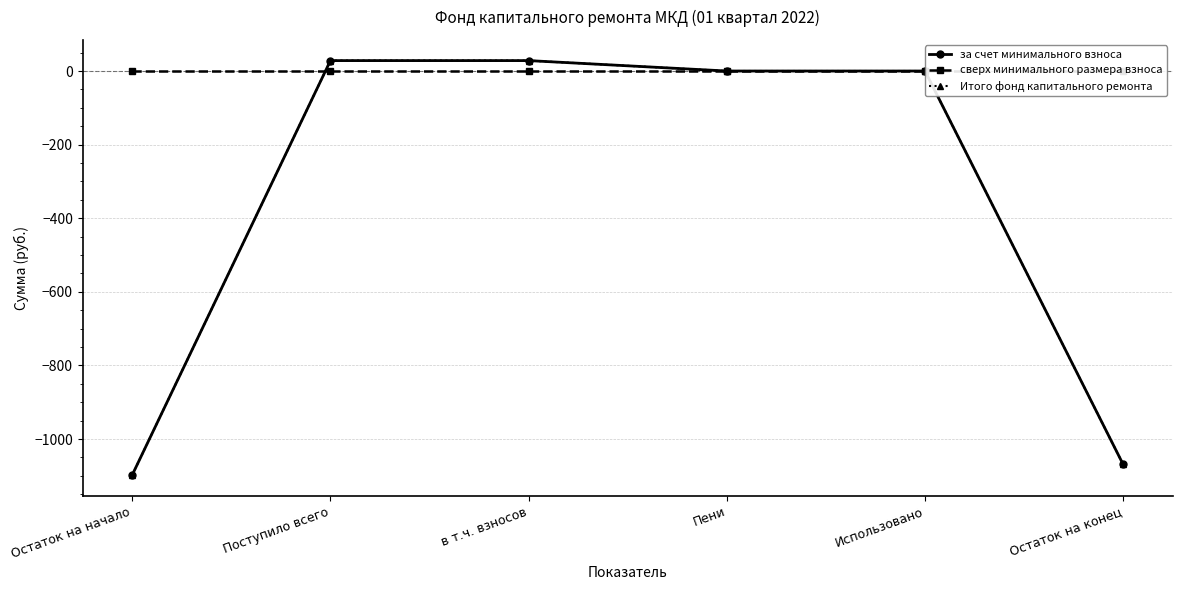

Count the number of data series in this chart.

3